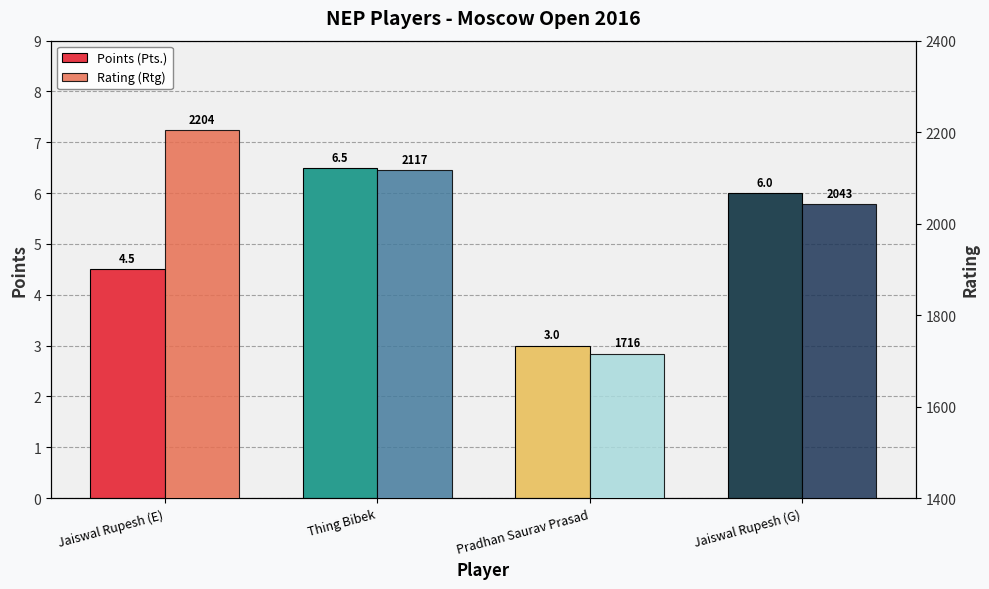

Does the chart contain any negative values?

No